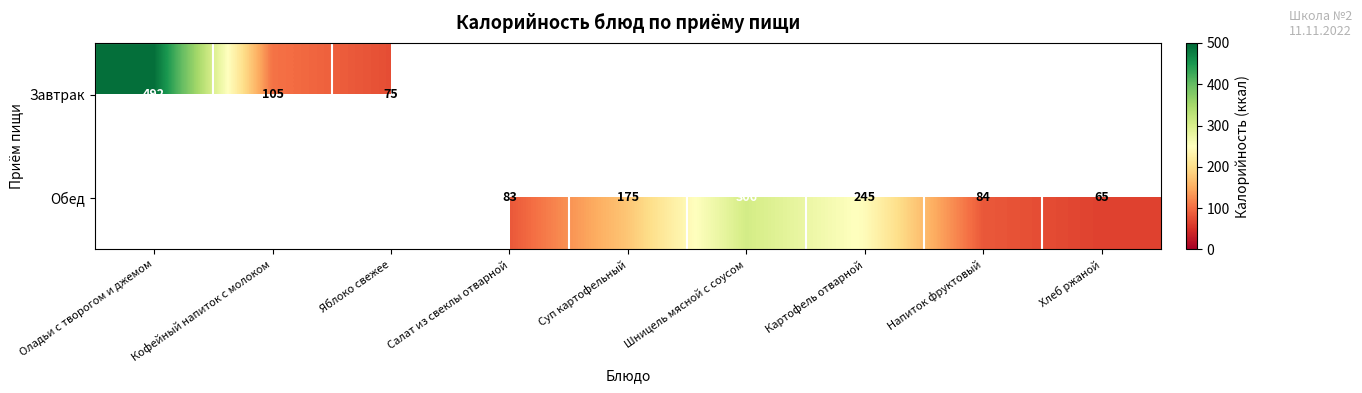

Count the number of data series in this chart.

2